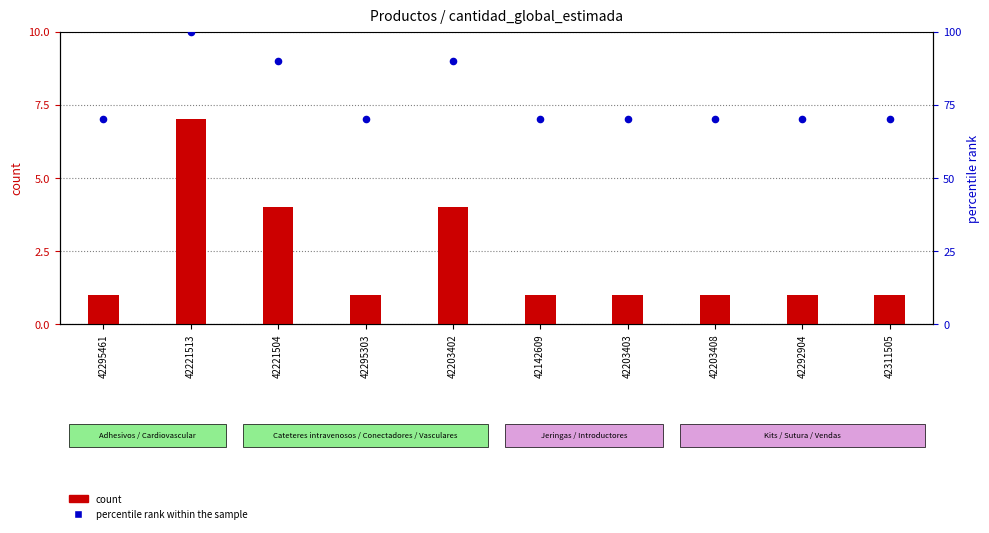

Which series has the largest Y range (max minus min)?

percentile rank within the sample